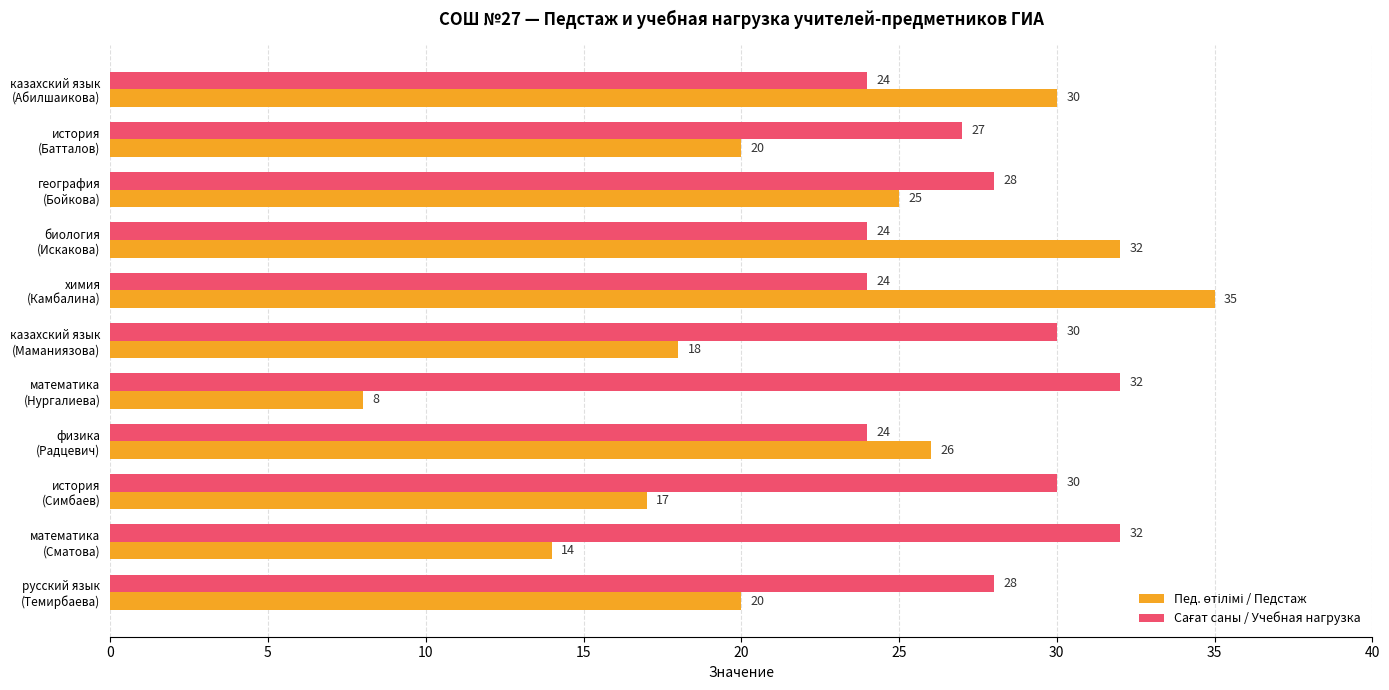

What is the greatest value displayed?

35